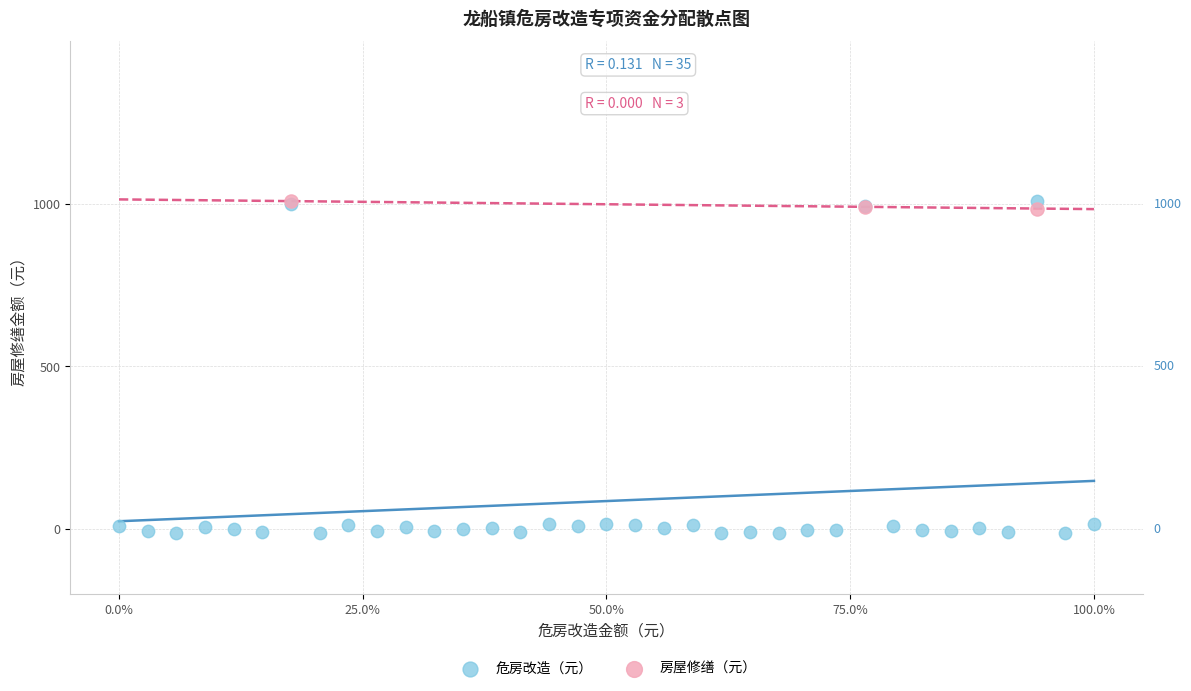

Which series contains the lowest Y value?

危房改造（元）